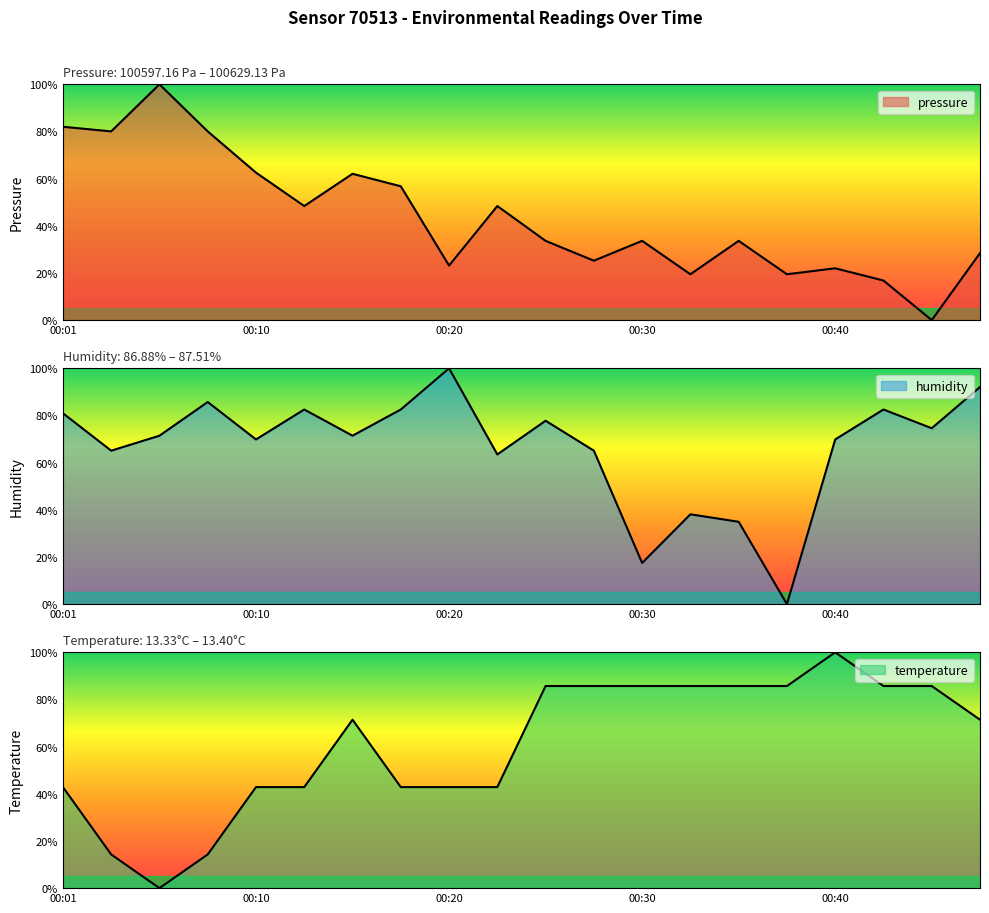

At which label is temperature closest to 50?

00:01